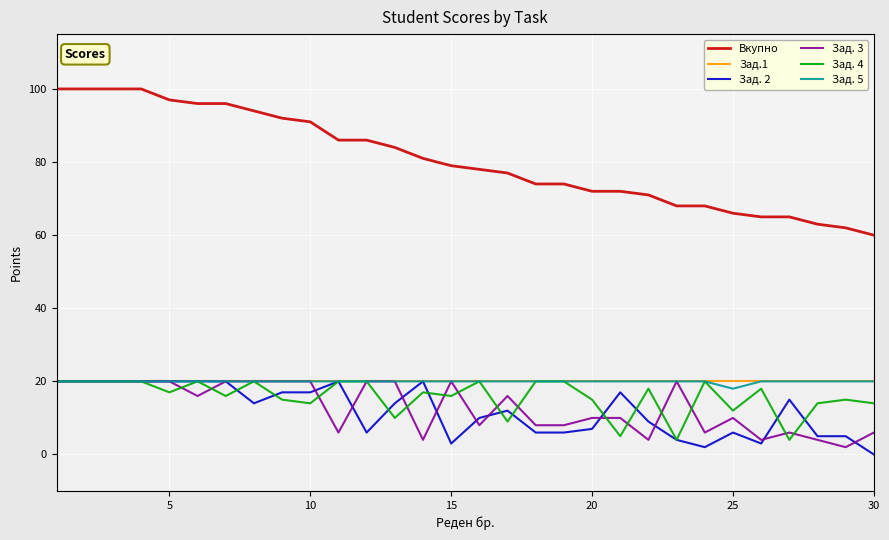

True or false: Зад.1 and Вкупно intersect in this chart.

False